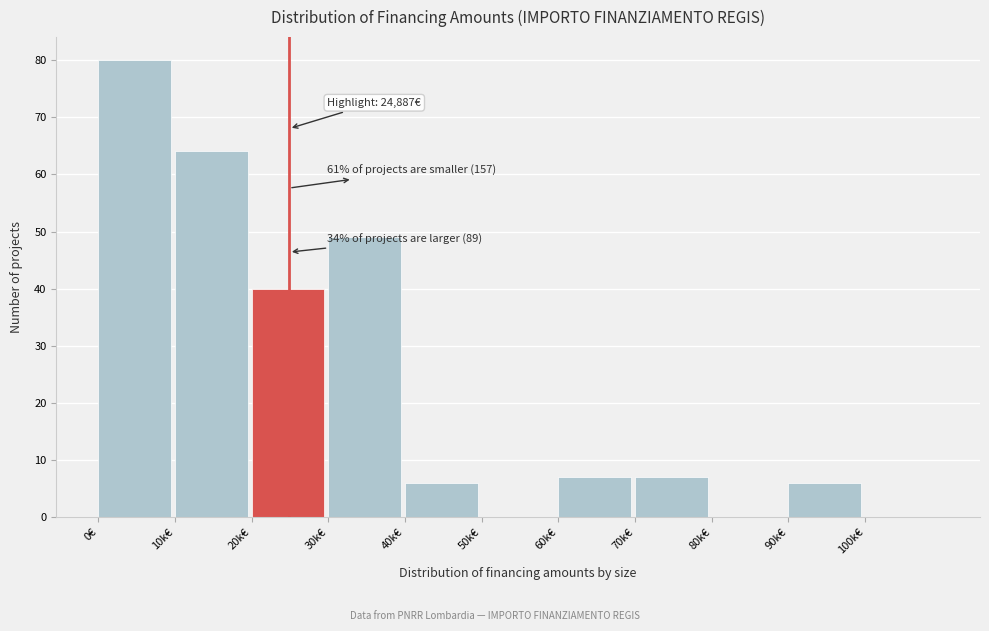

Reading left to right, list all the values displayed in this chart.

0€=80	10k€=64	20k€=40	30k€=49	40k€=6	50k€=0	60k€=7	70k€=7	80k€=0	90k€=6	100k€=0